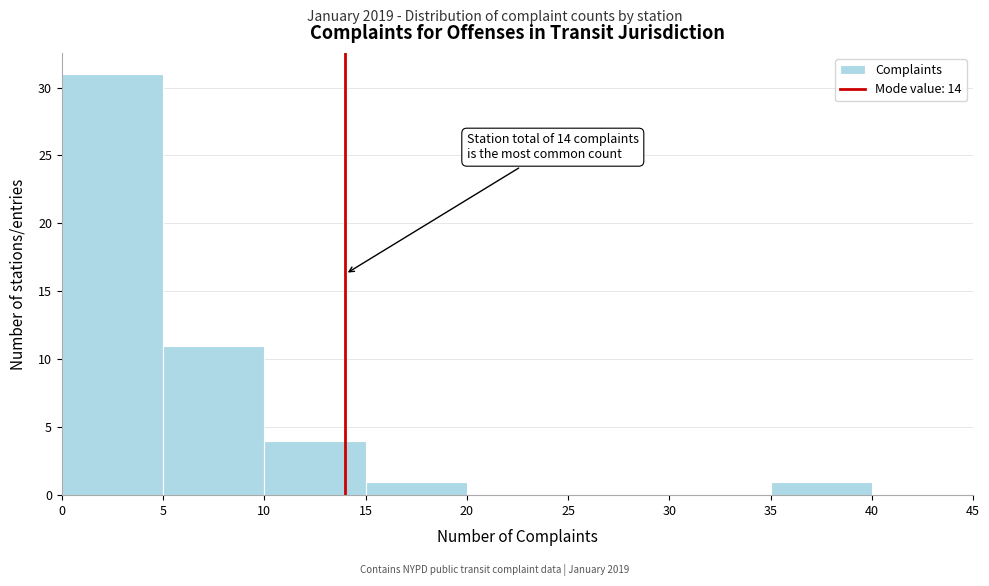

Over which range of the x-axis is the bar tallest?

0 to 5